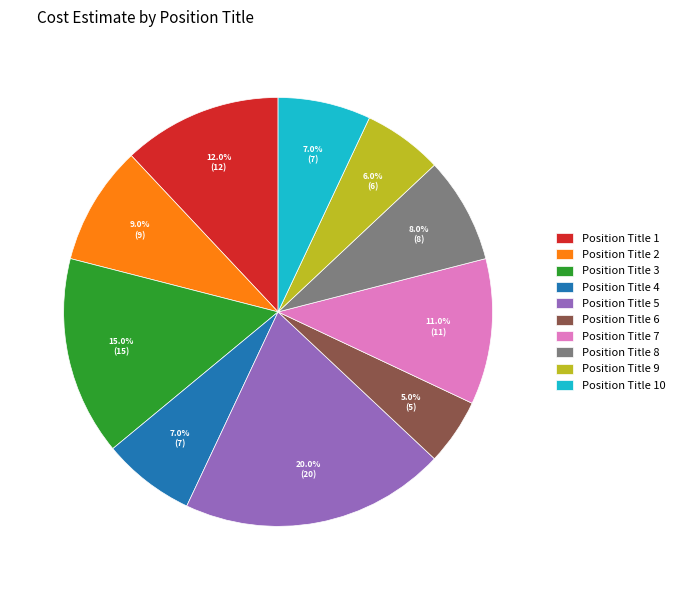

What percentage is the Position Title 3 slice, to the nearest percent?

15%